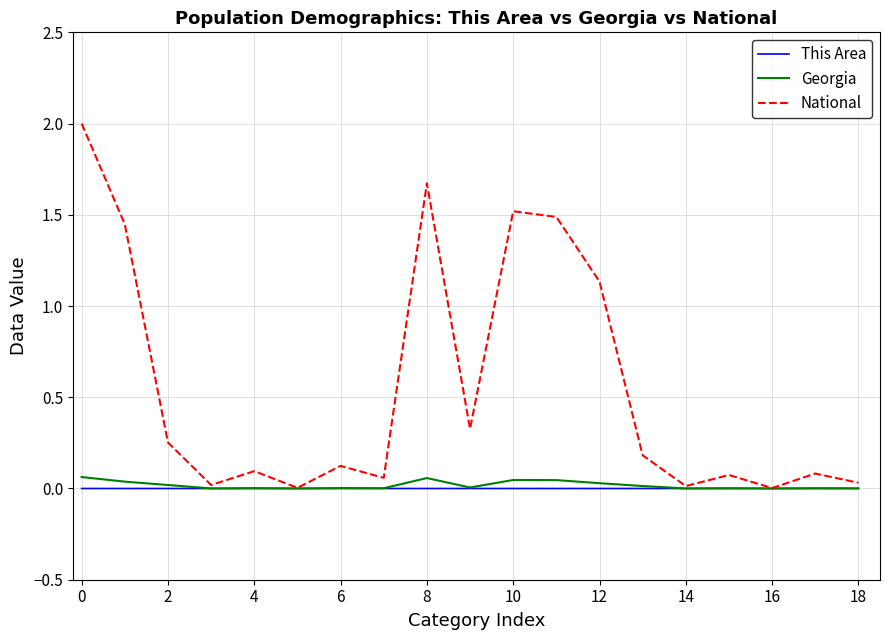

Does the chart have visible grid lines?

Yes